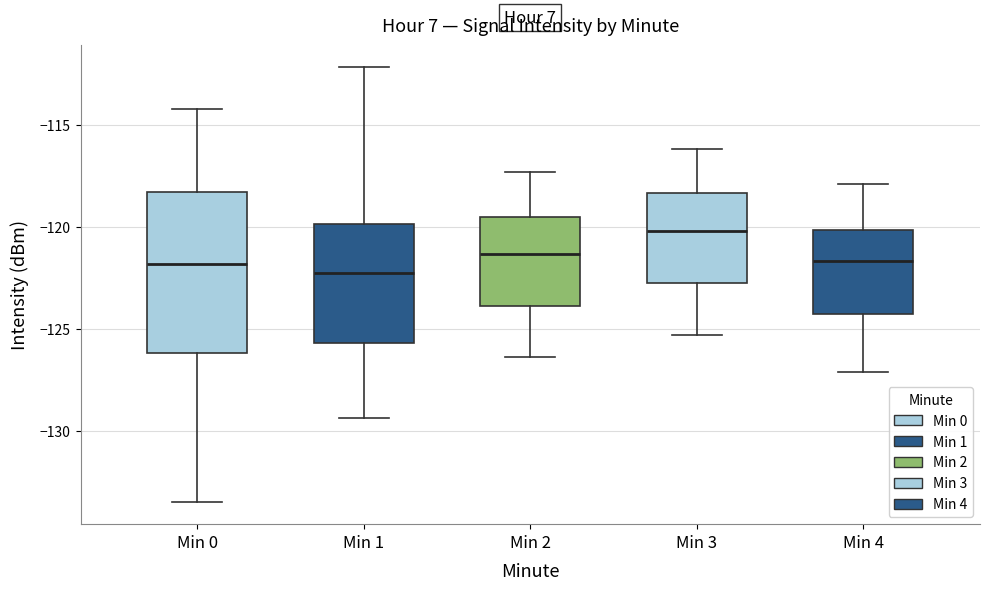

Reading left to right, read every box against the y-axis: the position of its median line, the range the box covers, and the ends of its whiskers. The values are not printed on the chart, so give them approximately, as read against the axis.

Min 0: median -122.0, box -126.0 to -118.5, whiskers -133.5 to -114.0
Min 1: median -122.5, box -125.5 to -120.0, whiskers -129.5 to -112.0
Min 2: median -121.5, box -124.0 to -119.5, whiskers -126.5 to -117.5
Min 3: median -120.0, box -122.5 to -118.5, whiskers -125.5 to -116.0
Min 4: median -121.5, box -124.5 to -120.0, whiskers -127.0 to -118.0